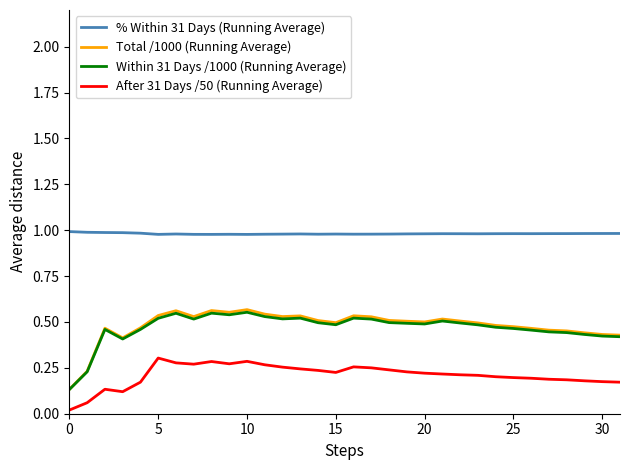

Which series has the widest spread of values?

Total /1000 (Running Average)